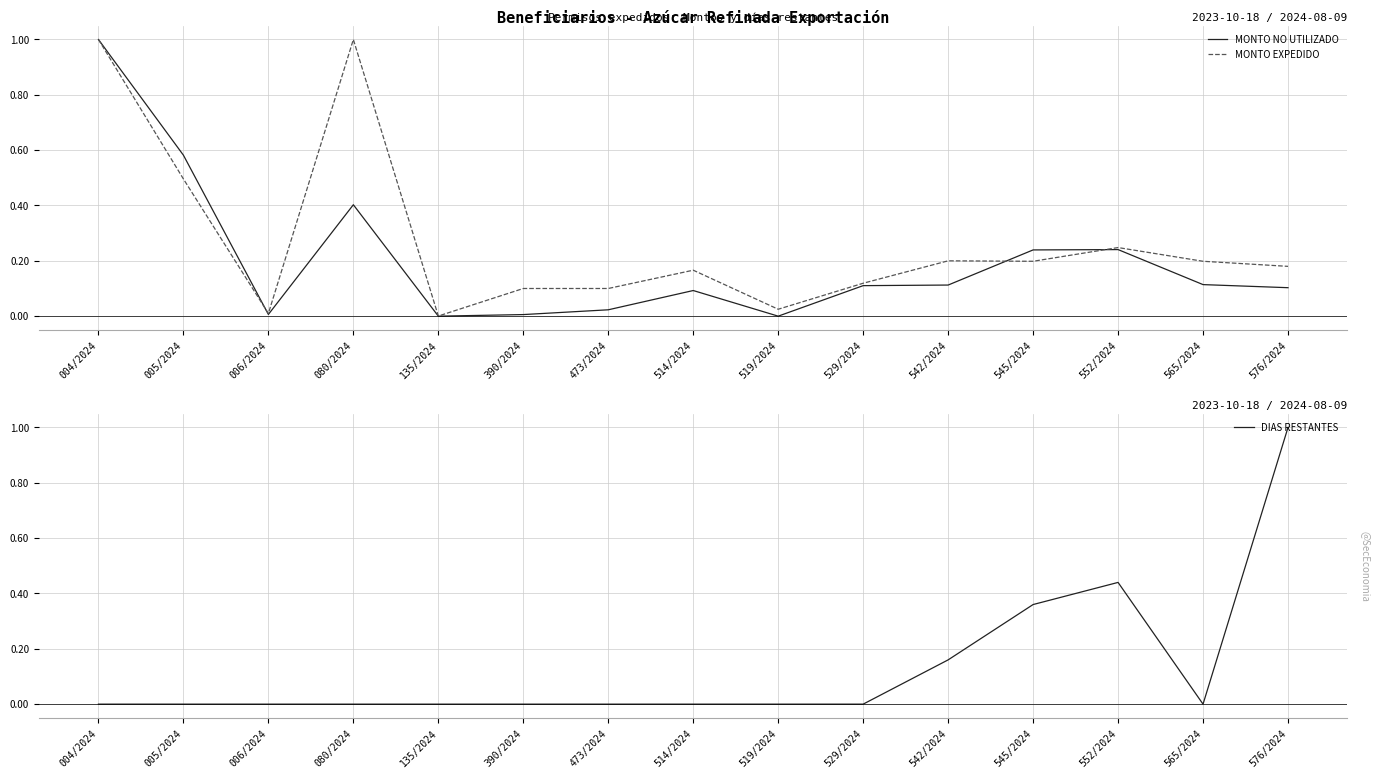

How many intersections are there between DIAS RESTANTES and MONTO NO UTILIZADO?

3